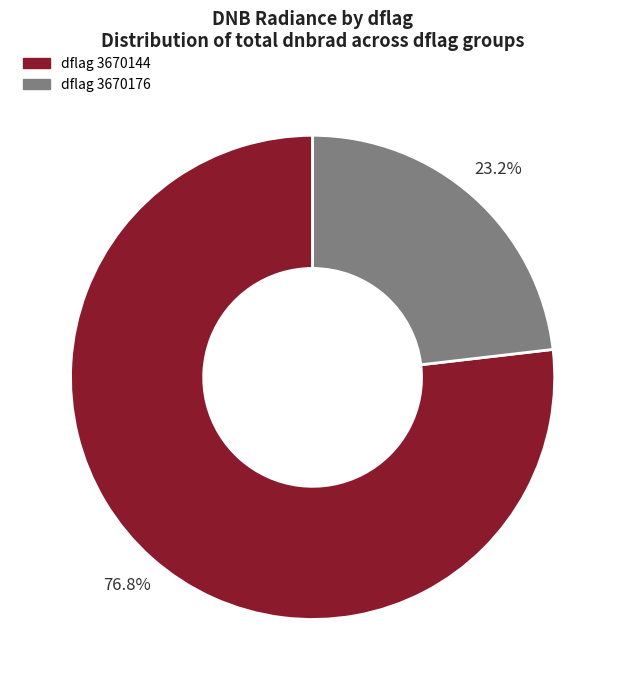

Between dflag 3670144 and dflag 3670176, which is larger?

dflag 3670144